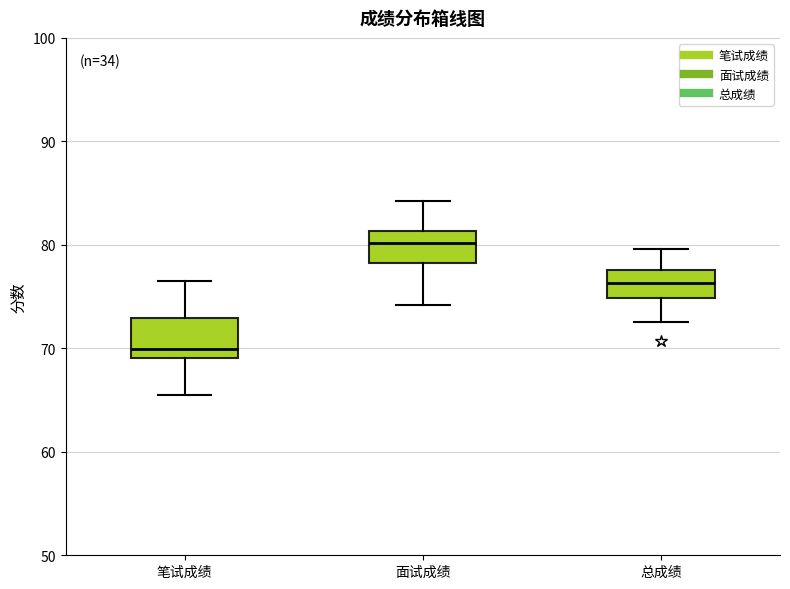

Reading left to right, read every box against the y-axis: the position of its median line, the range the box covers, and the ends of its whiskers. The values are not printed on the chart, so give them approximately, as read against the axis.

笔试成绩: median 70, box 69 to 73, whiskers 66 to 77
面试成绩: median 80, box 78 to 81, whiskers 74 to 84
总成绩: median 76, box 75 to 78, whiskers 73 to 80